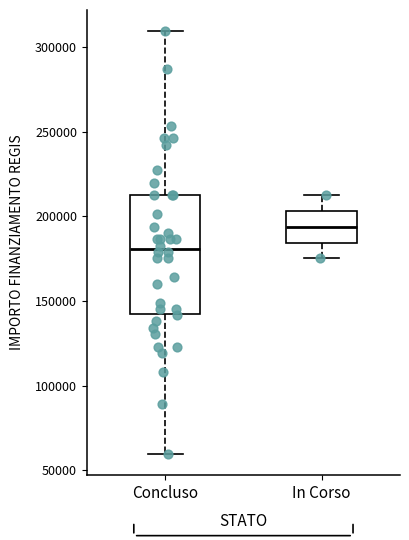

Reading left to right, transcribe this box plot: for each box, give where its median line is, the range the box spans, and where its two whiskers end, as read against the y-axis. The values are not printed on the chart, so give them approximately, as read against the axis.

Concluso: median 180000, box 145000 to 210000, whiskers 60000 to 310000
In Corso: median 195000, box 185000 to 205000, whiskers 175000 to 210000